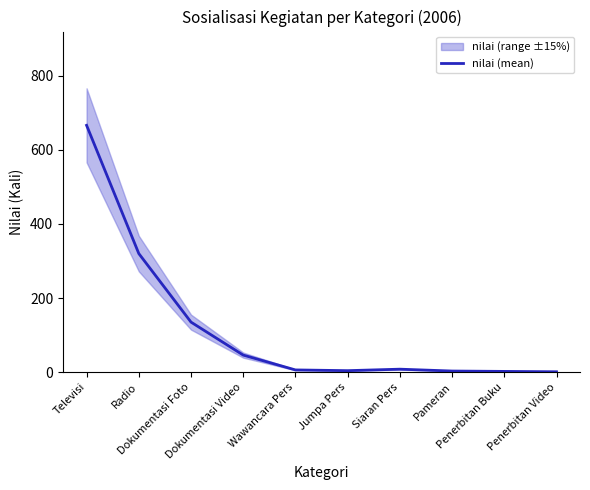

Where does the data first go above 8?

Televisi